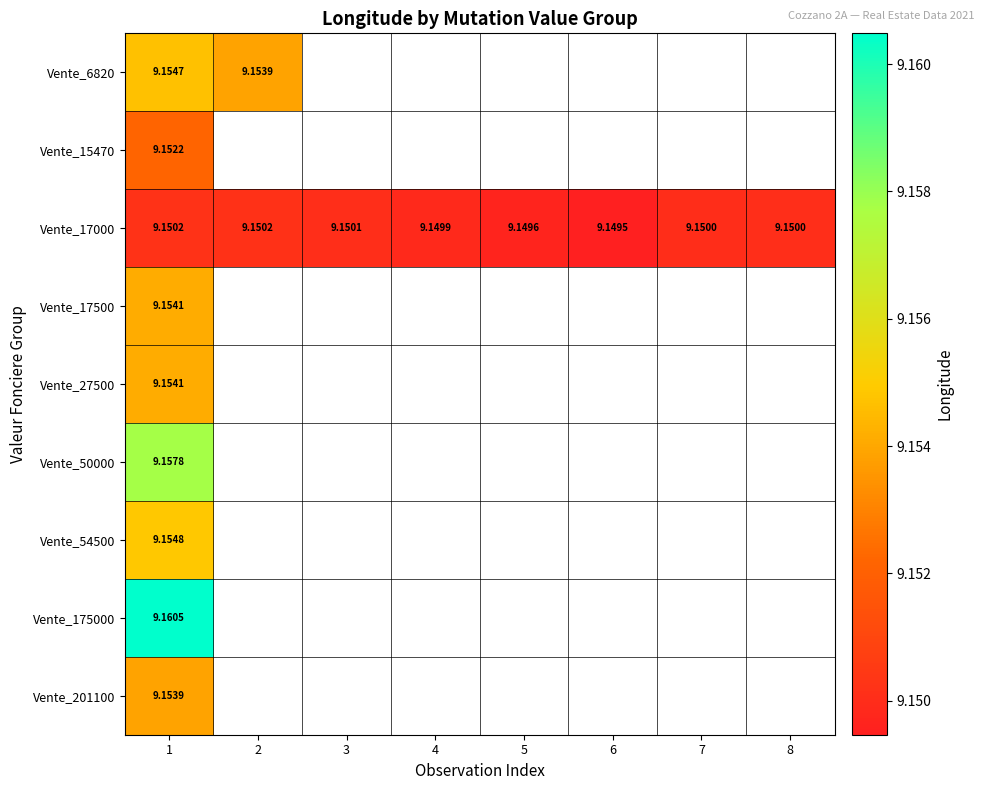

Between 5 and 4, which is larger?

4